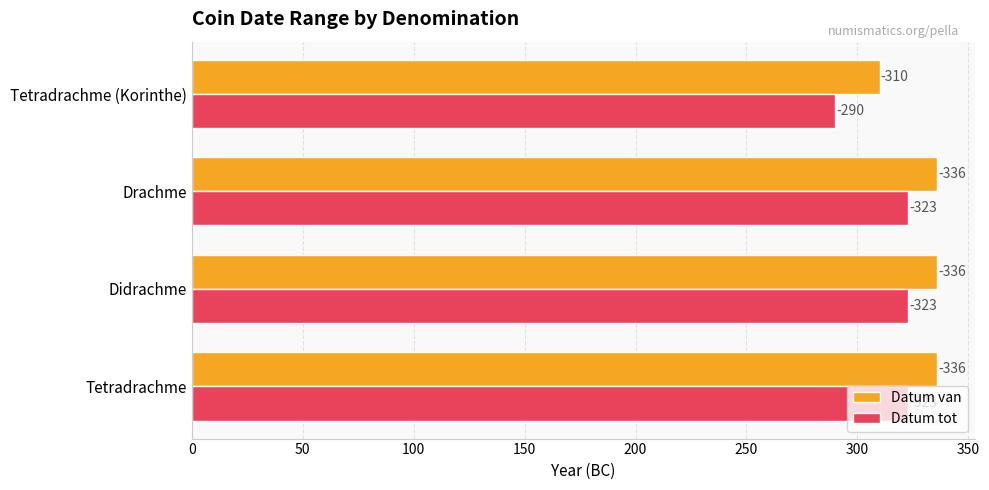

What are all the series names shown in the legend?

Datum van, Datum tot